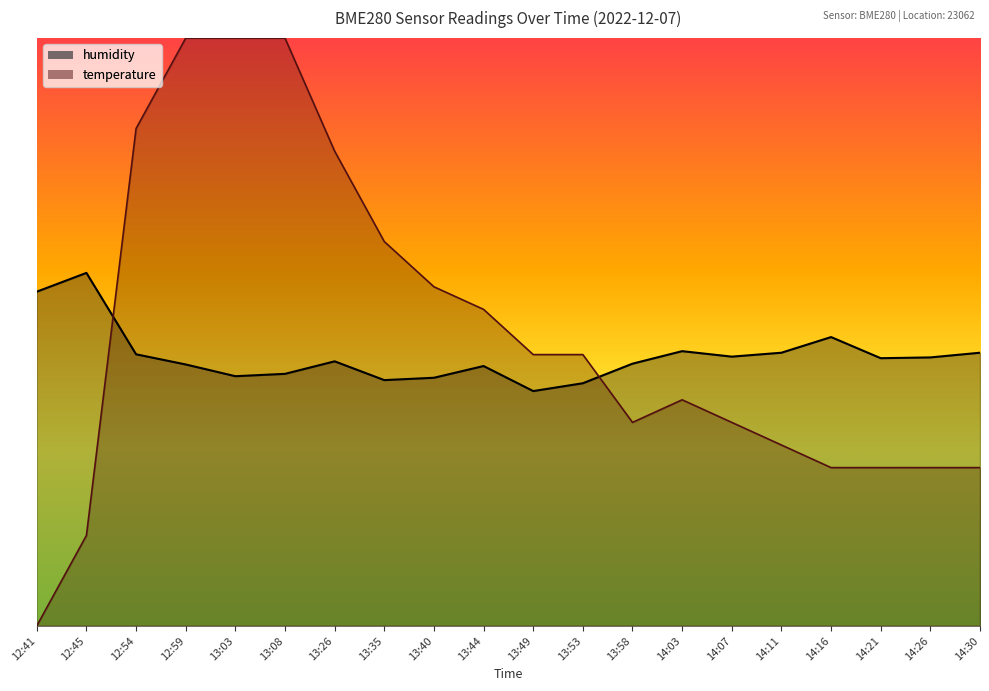

True or false: humidity has a value of 57.3 at 14:21.

True